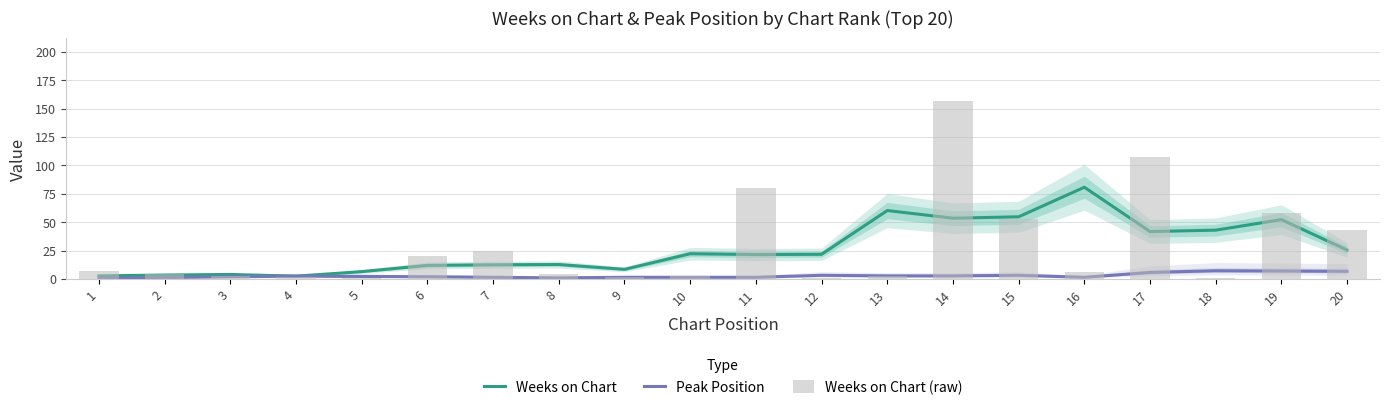

What is the sum of all Peak Position values?

58.0